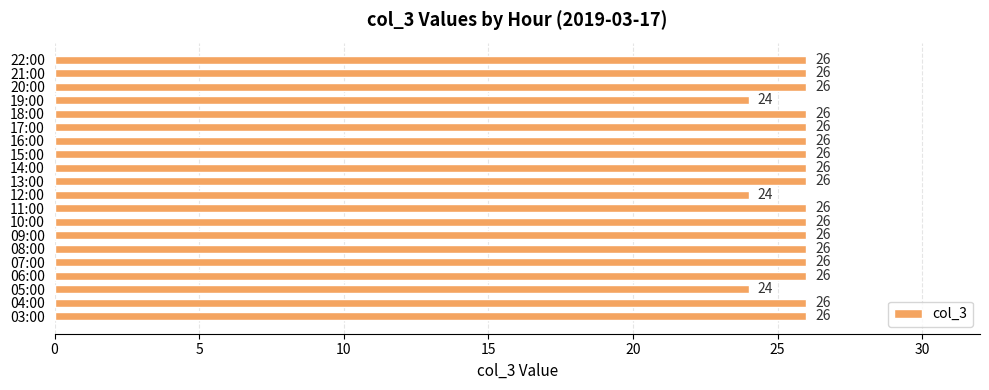

What is the ratio of the value at 11:00 to the value at 08:00?

1.0